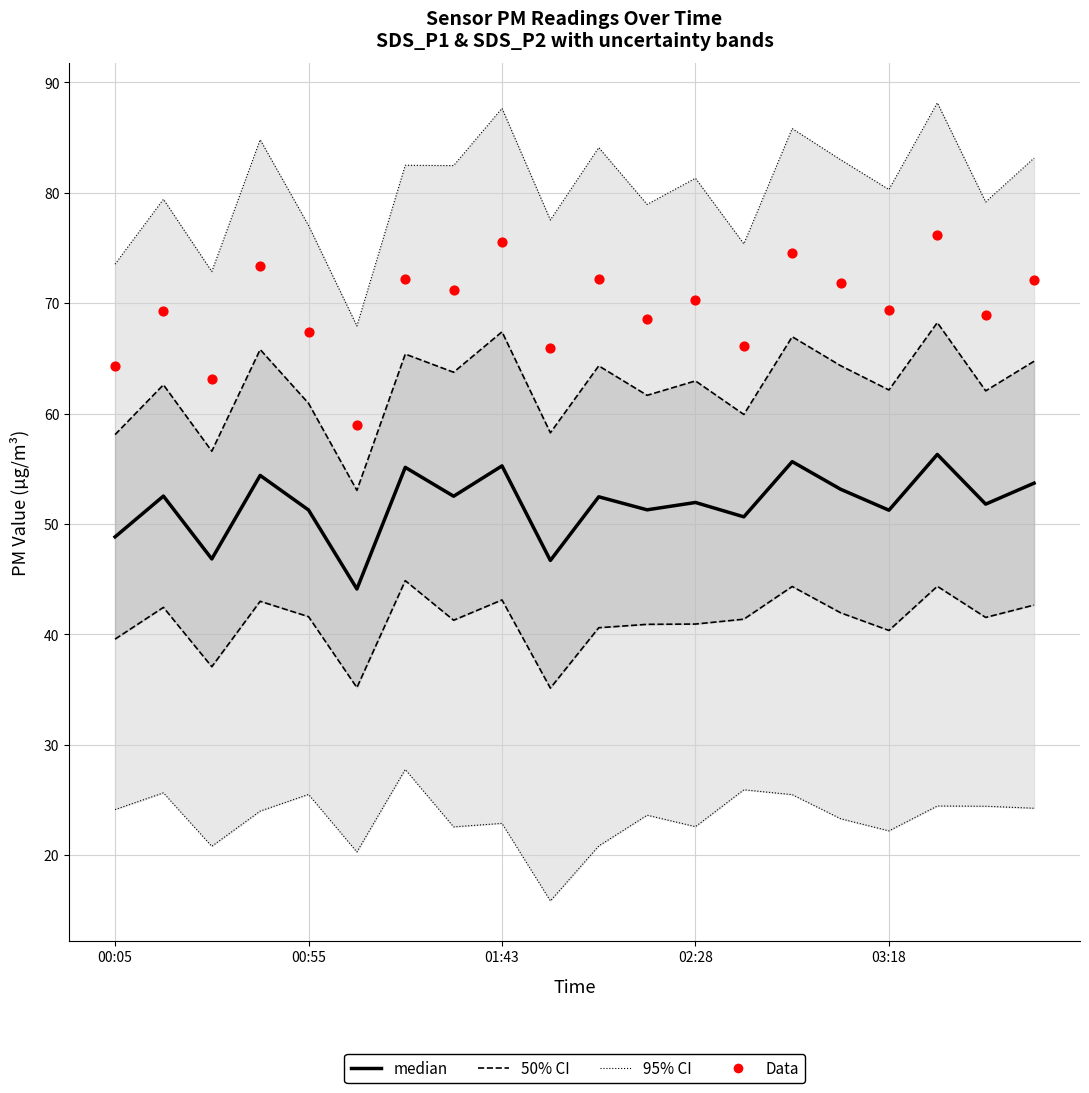

Which series has the largest total across all categories?

Data